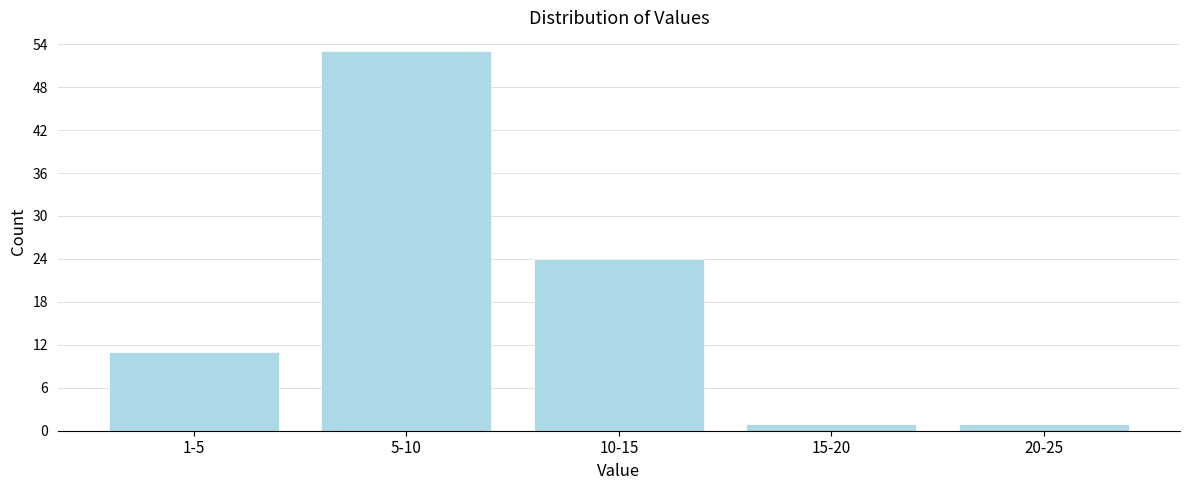

Reading right to left, list all the values displayed in this chart.

20-25=1	15-20=1	10-15=24	5-10=53	1-5=11